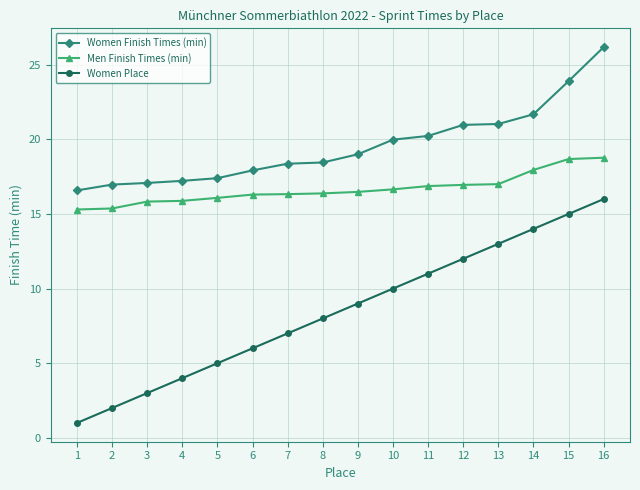

How many series are shown in this chart?

3